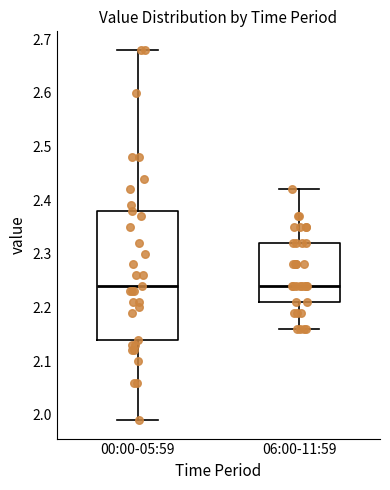

Where does the upper whisker of the box for 00:00-05:59 end on the y-axis? The values are not printed on the chart, so give them approximately, as read against the axis.

2.68